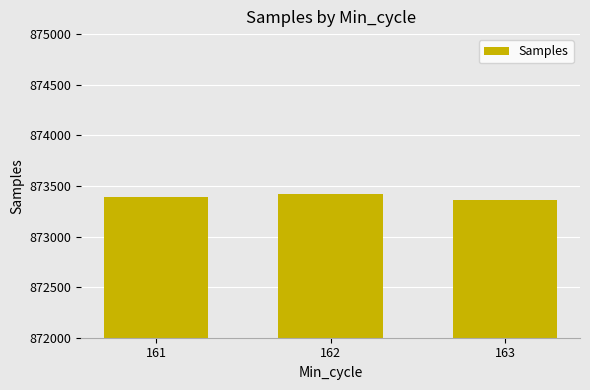

Rank the categories by value from lowest to highest.

163, 161, 162